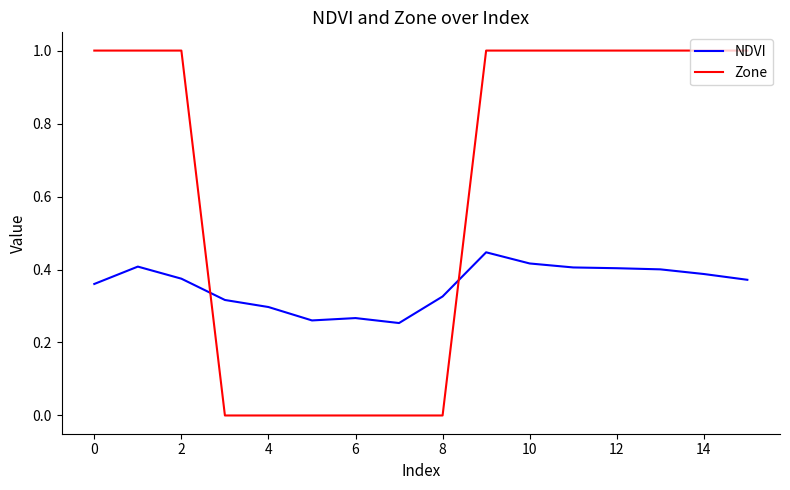

What is the highest value of the Zone series?

1.0